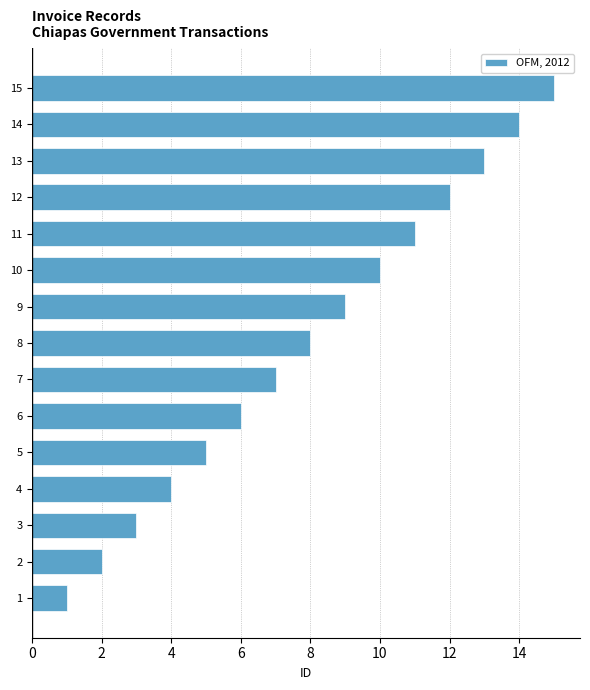

The chart shows a value of 13 at 8. True or false?

False